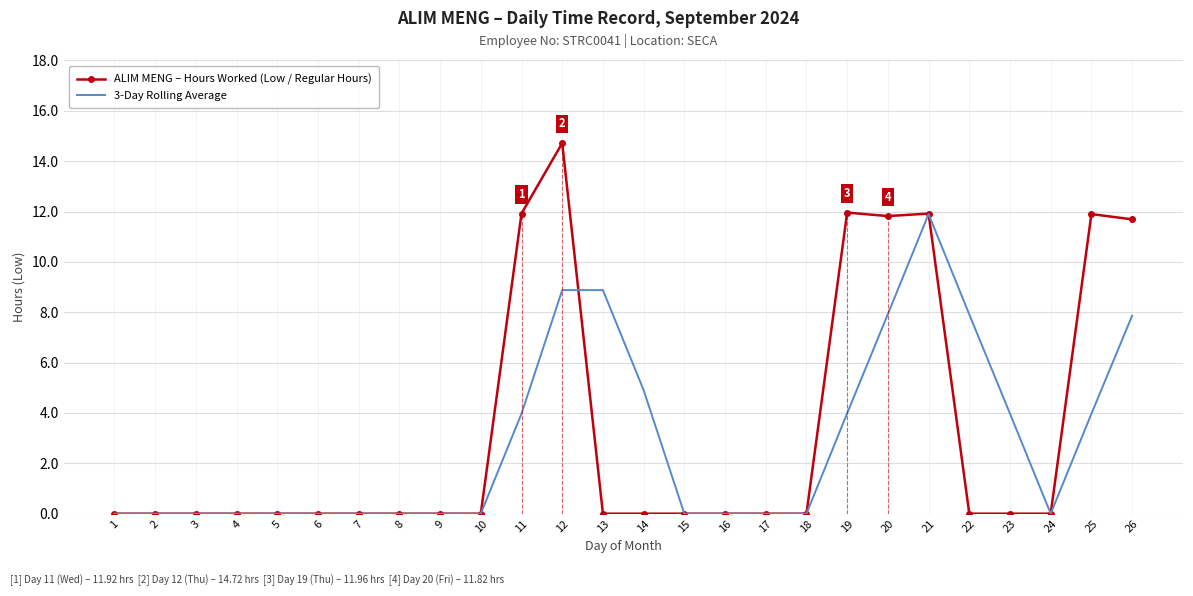

What is the difference between the maximum and minimum values in the 3-Day Rolling Average series?

11.9